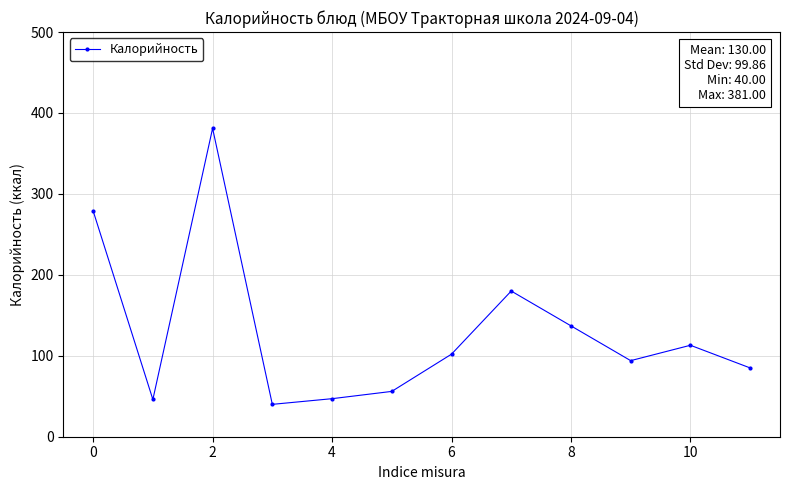

How many series are shown in this chart?

1